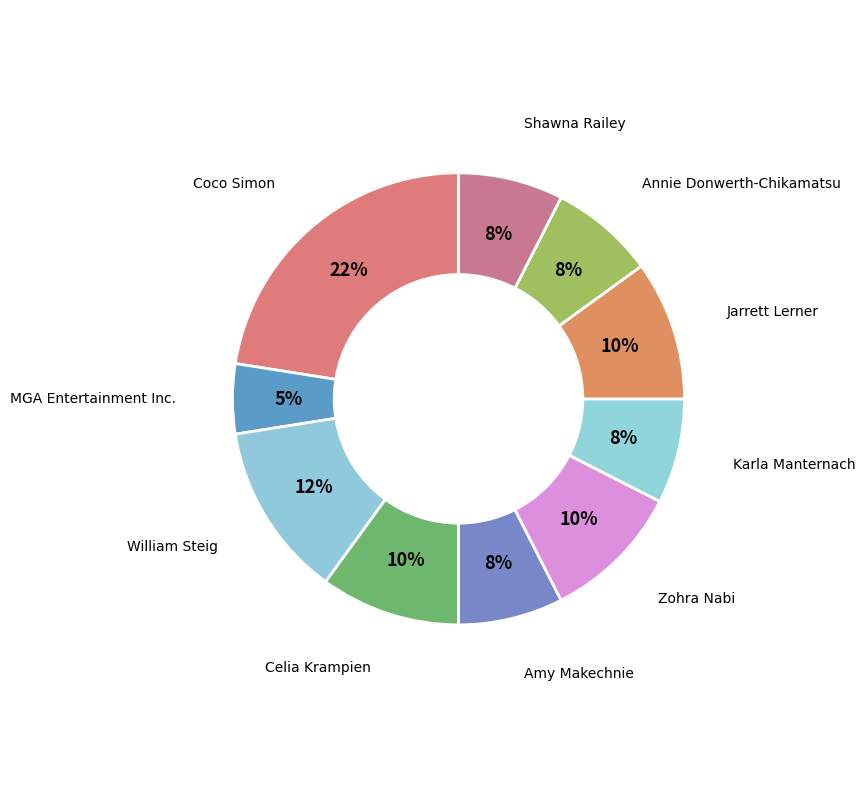

Does Jarrett Lerner account for over 50% of the chart?

No